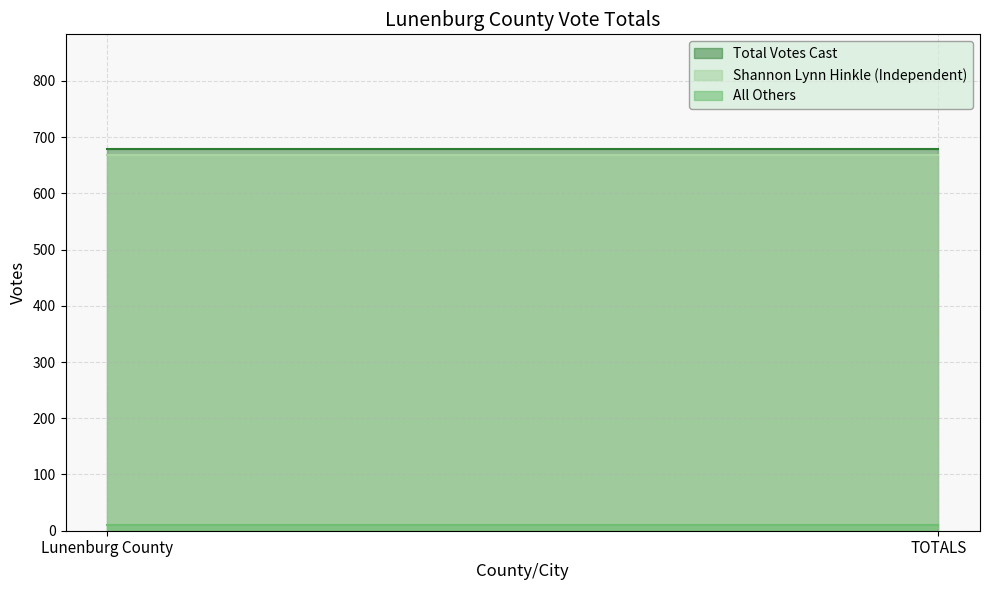

The Total Votes Cast series shows 679 at Lunenburg County. True or false?

True